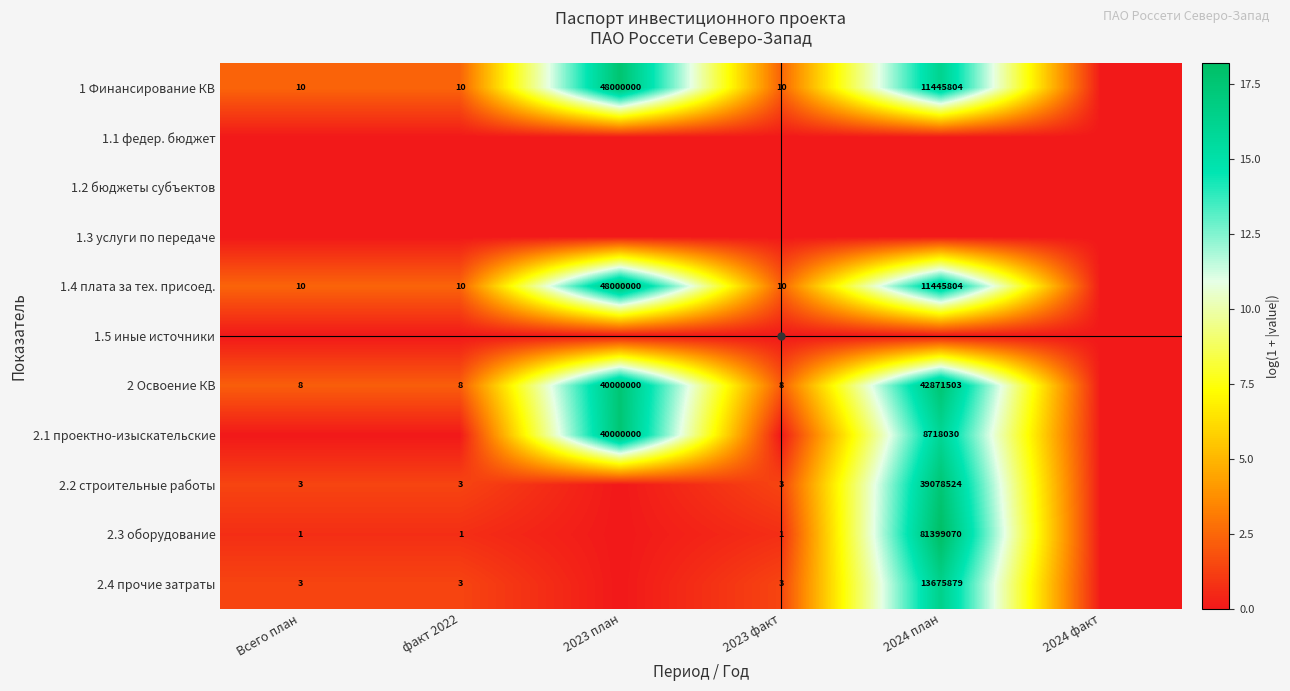

Is it true that 2.3 оборудование equals 1 at 2023 факт?

True